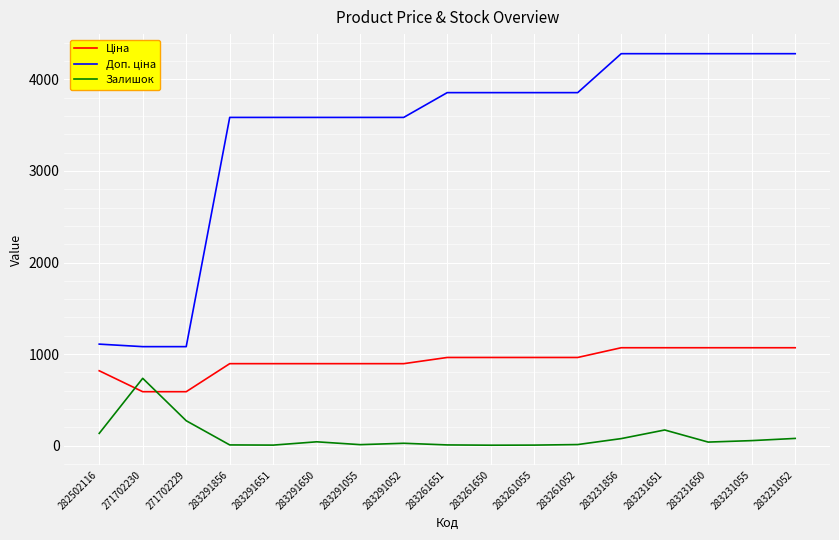

What is the maximum value for Залишок?

736.0